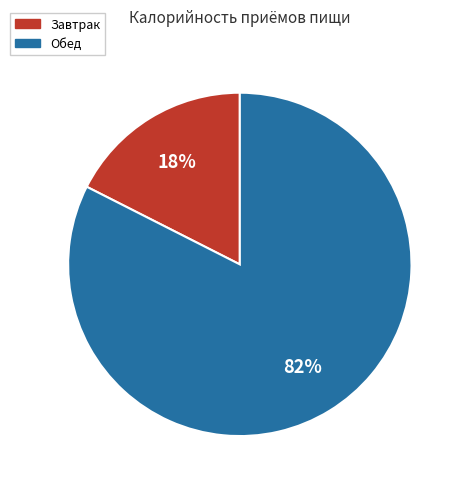

To the nearest percent, what is the average slice percentage?

50%